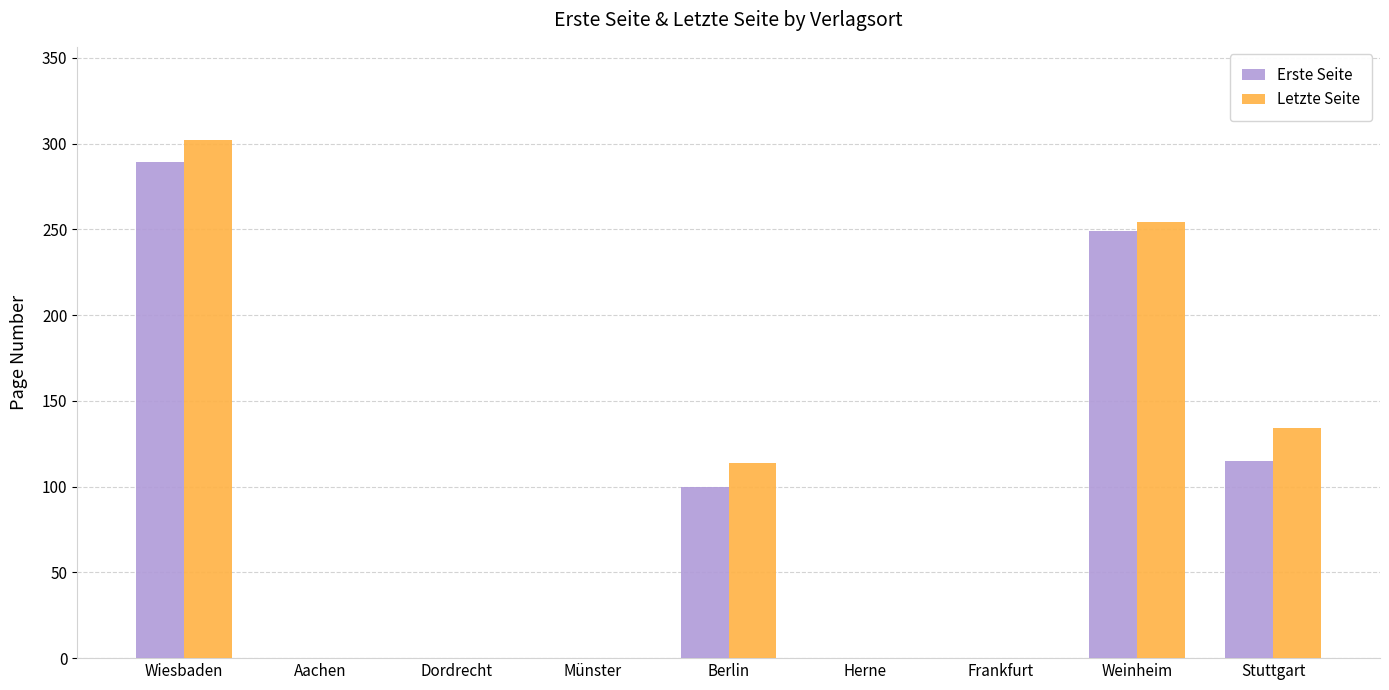

Which series has the widest spread of values?

Letzte Seite